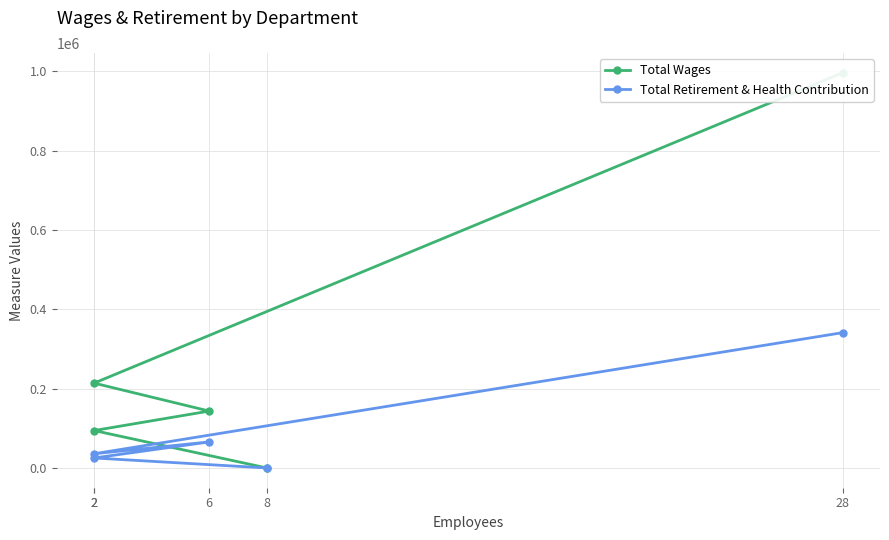

Rank the series by their average value, from highest to lowest.

Total Wages, Total Retirement & Health Contribution